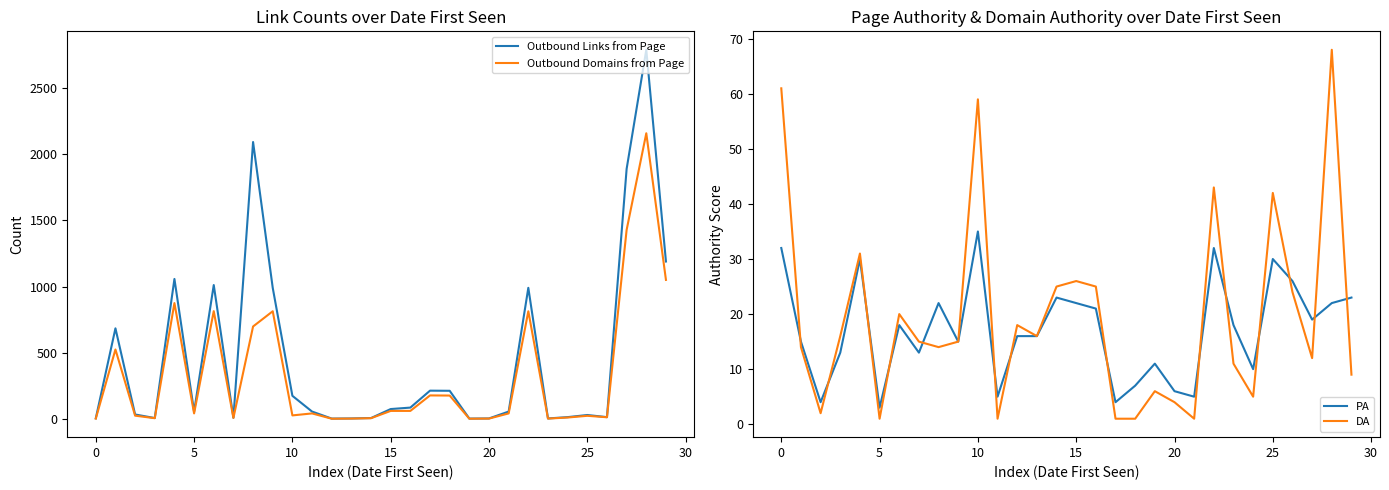

What is the minimum value for Outbound Domains from Page?

1